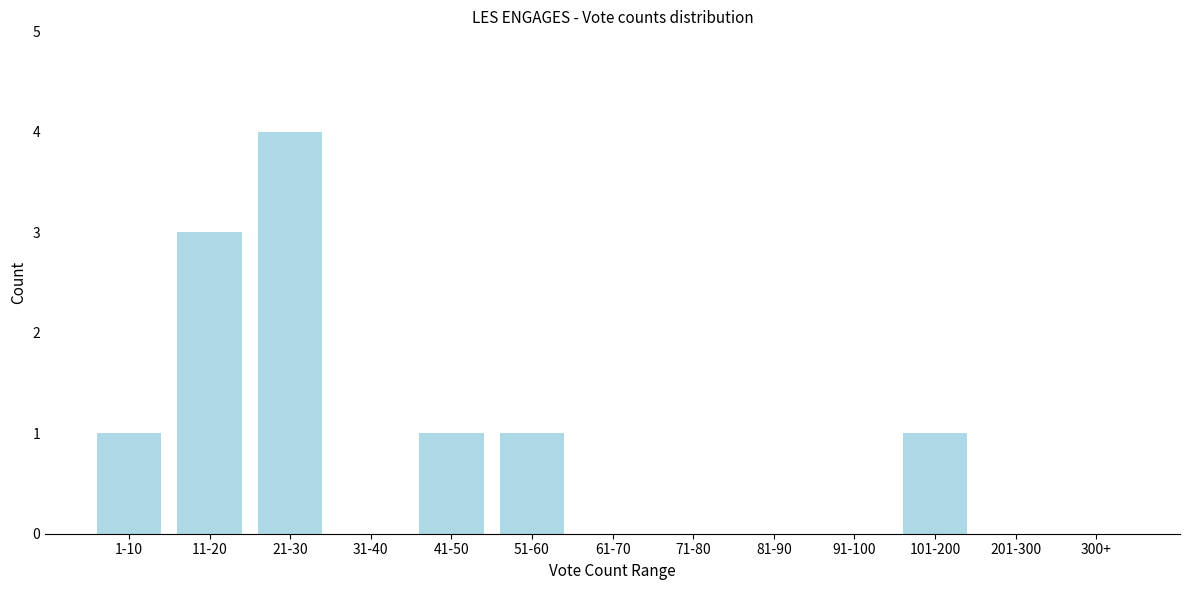

Reading left to right, list all the values displayed in this chart.

1-10=1	11-20=3	21-30=4	31-40=0	41-50=1	51-60=1	61-70=0	71-80=0	81-90=0	91-100=0	101-200=1	201-300=0	300+=0